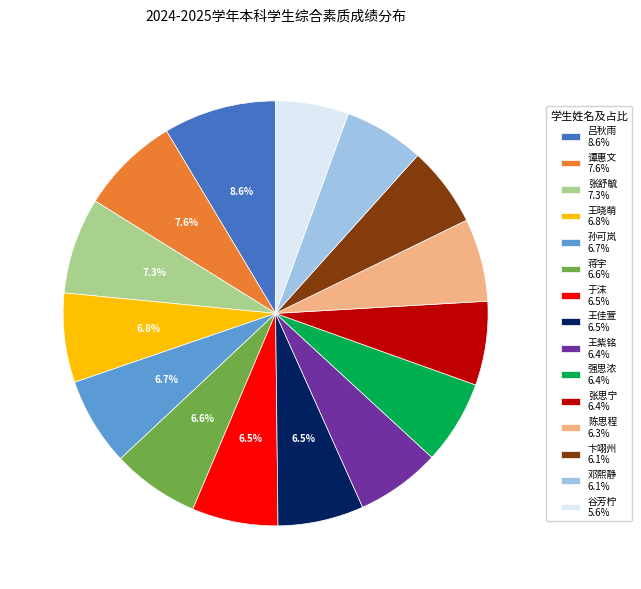

To the nearest percent, what is the difference between the largest and smallest slice percentages?

3%